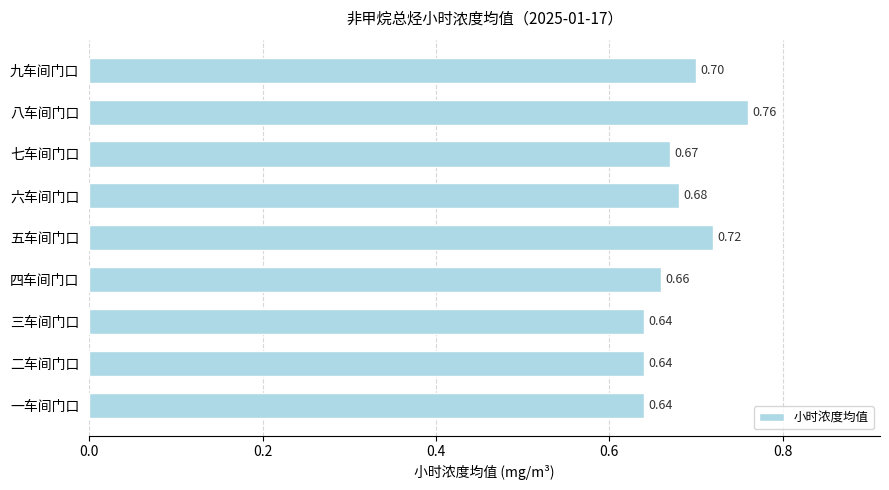

What is the change in value from 三车间门口 to 九车间门口?

+0.1